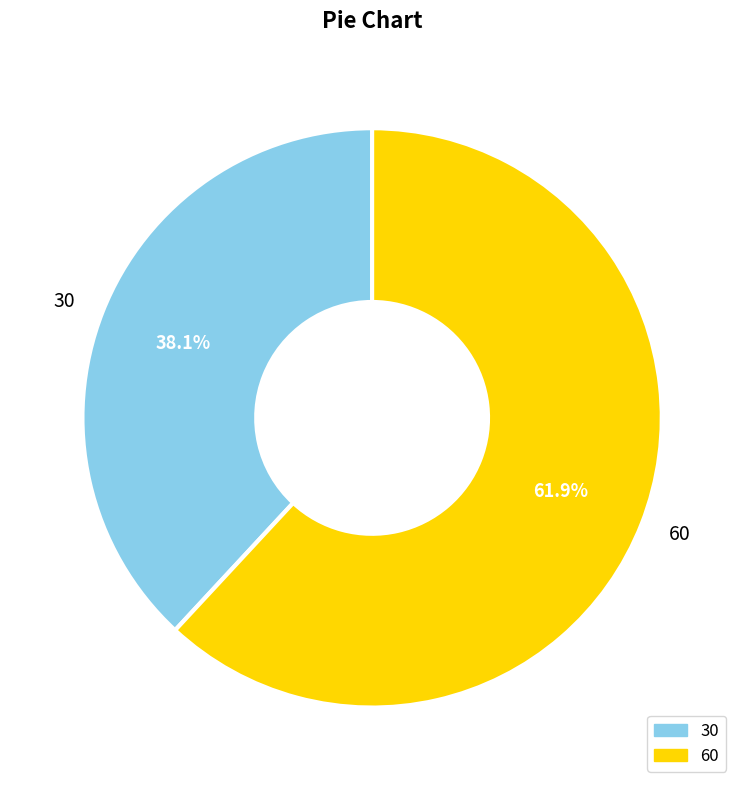

Count the number of slices in the pie.

2